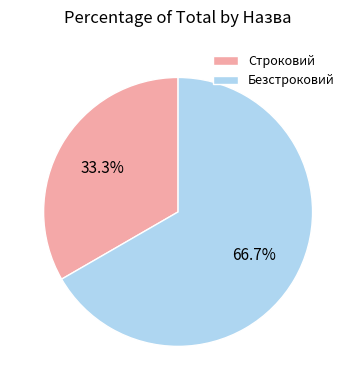

What percentage do Строковий and Безстроковий together represent?

100.0%